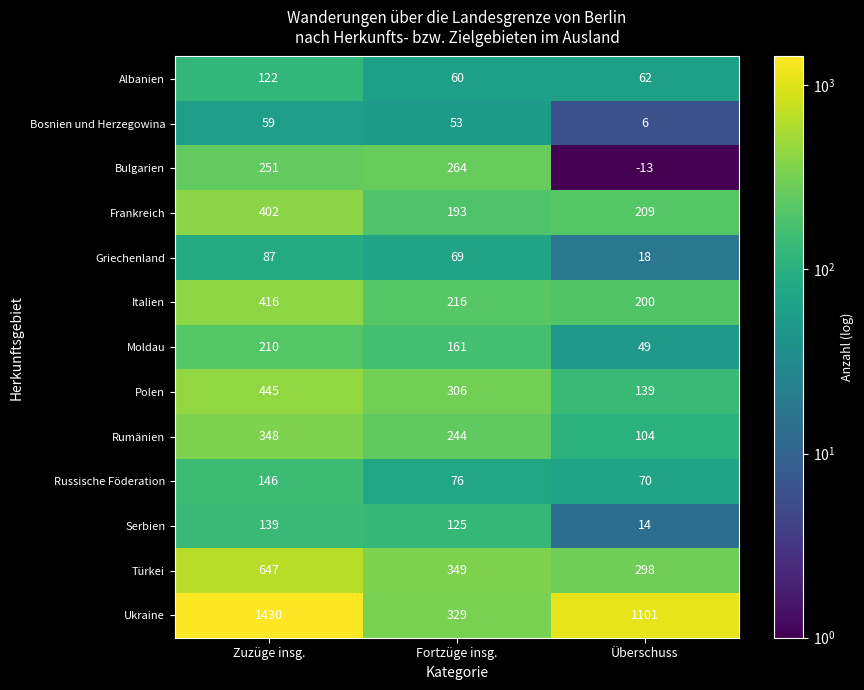

True or false: Albanien has a value of 190 at Zuzüge insg..

False